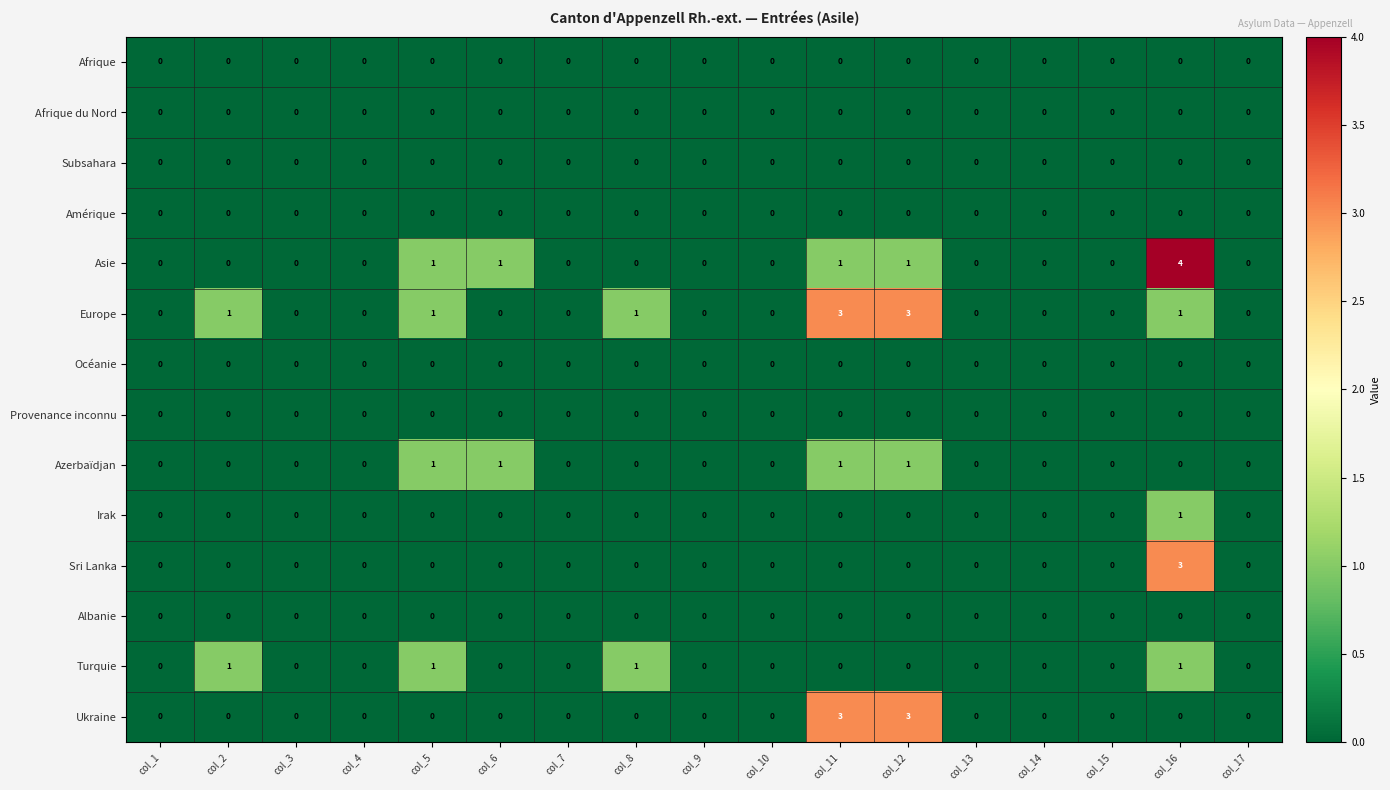

What is the total value across all series at col_8?

2